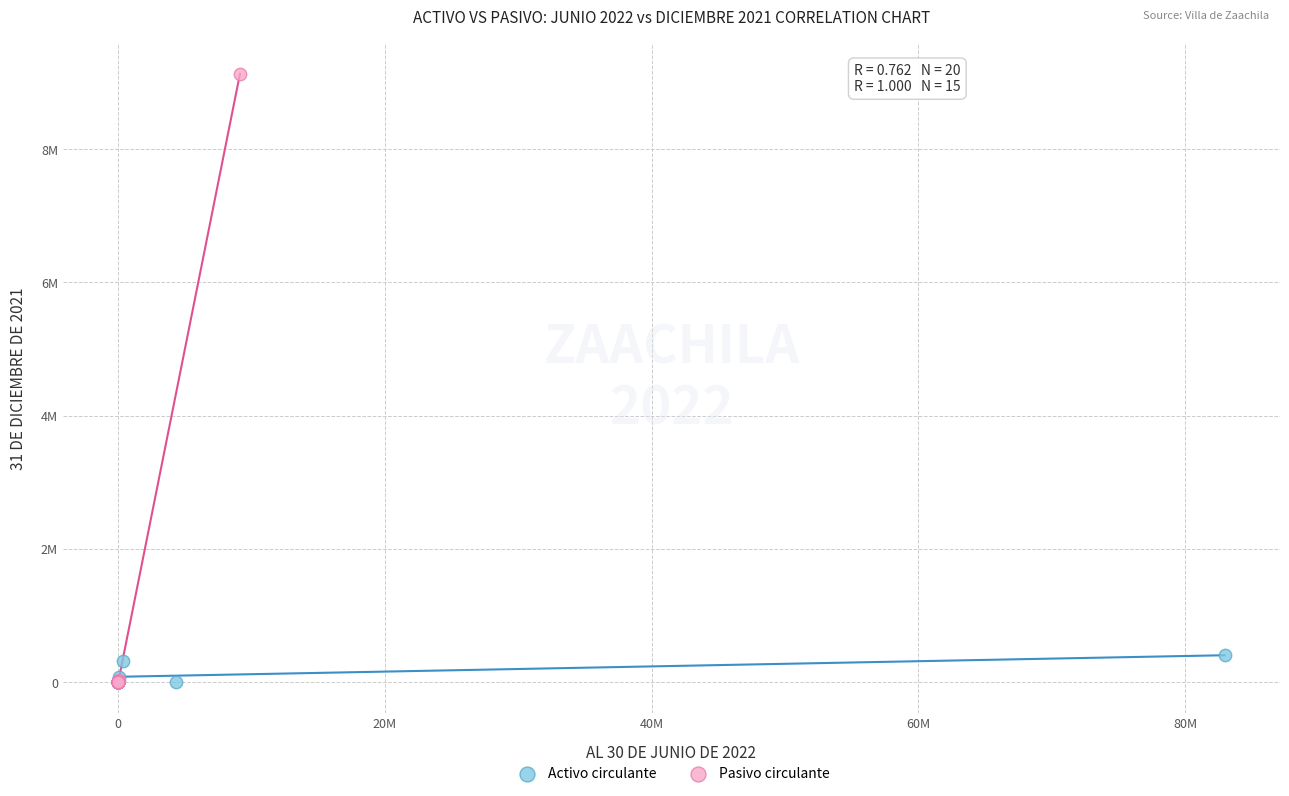

What are all the series names shown in the legend?

Activo circulante, Pasivo circulante